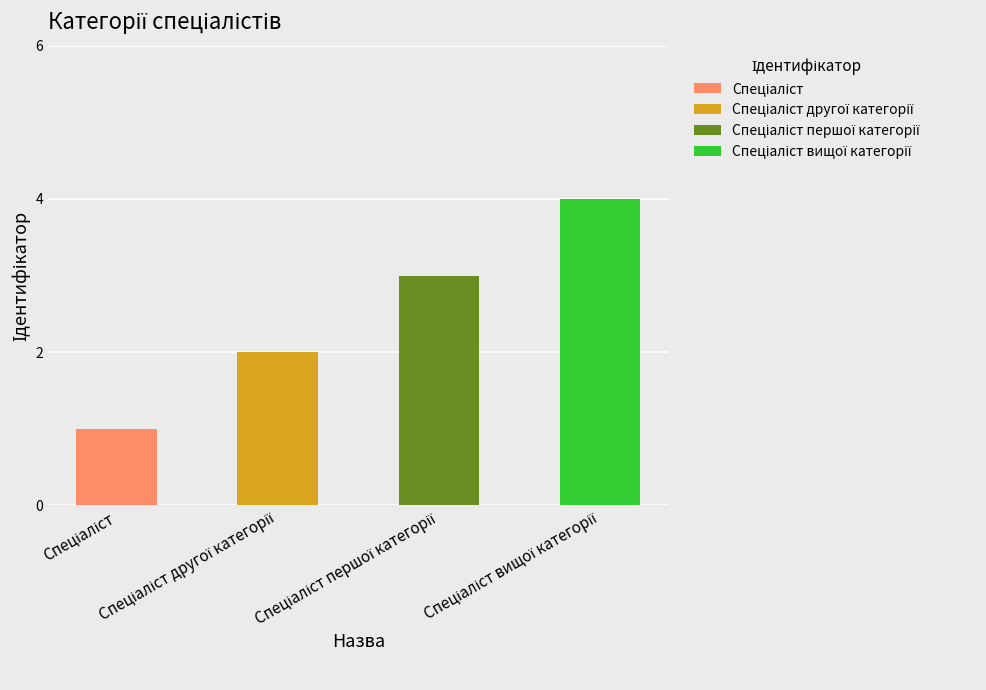

Reading left to right, extract all data points from this chart.

1	2	3	4